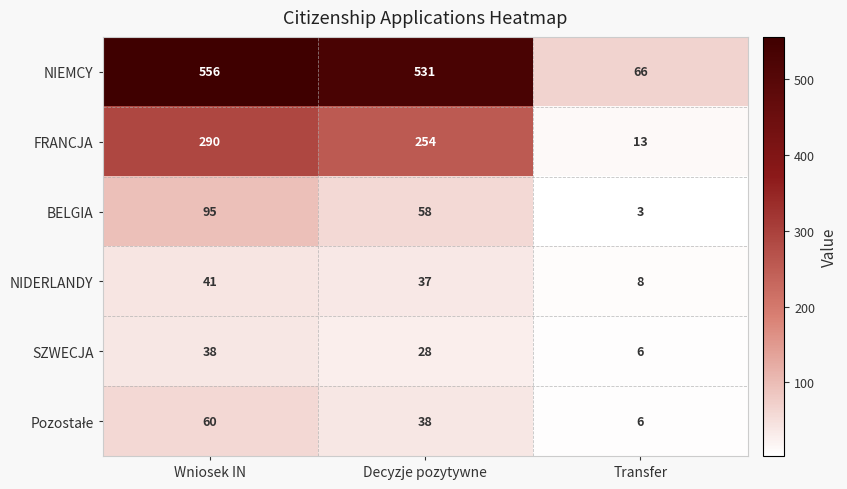

Which series changed the most between Decyzje pozytywne and Transfer?

NIEMCY